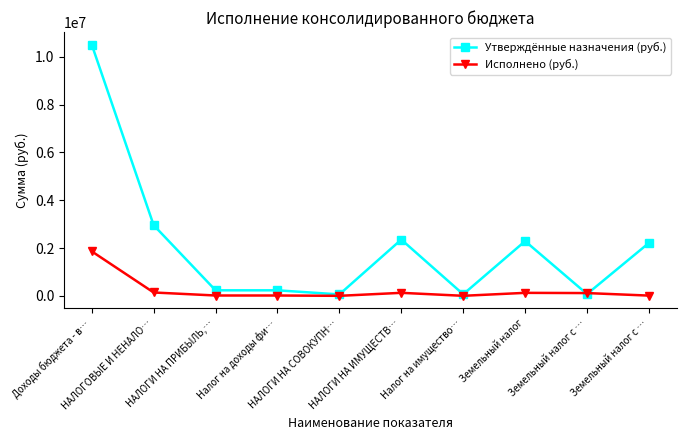

What are all the series names shown in the legend?

Утверждённые назначения (руб.), Исполнено (руб.)